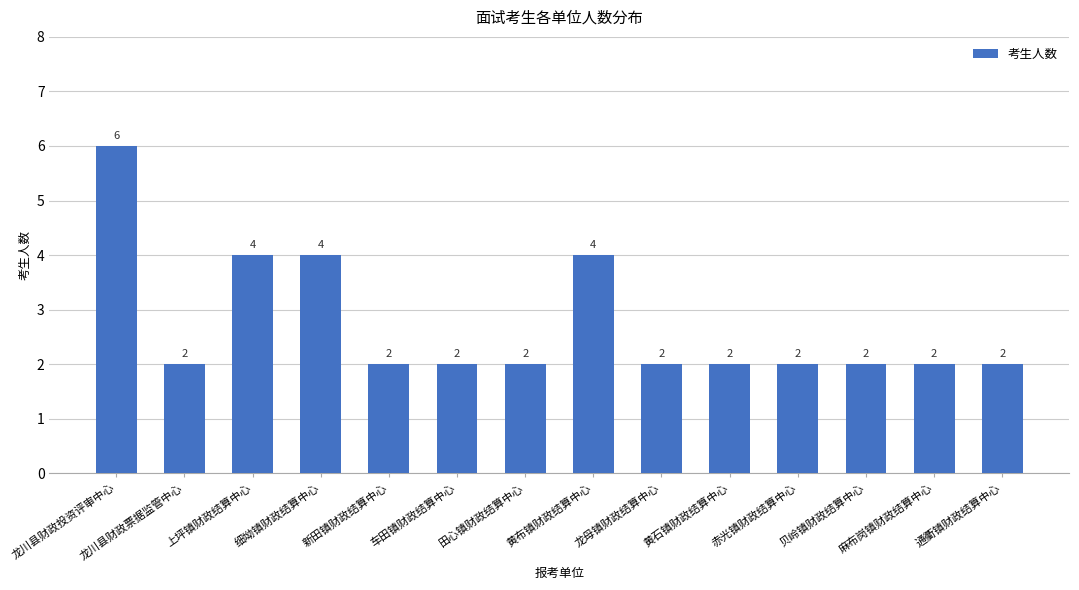

What is the maximum value shown in the chart?

6